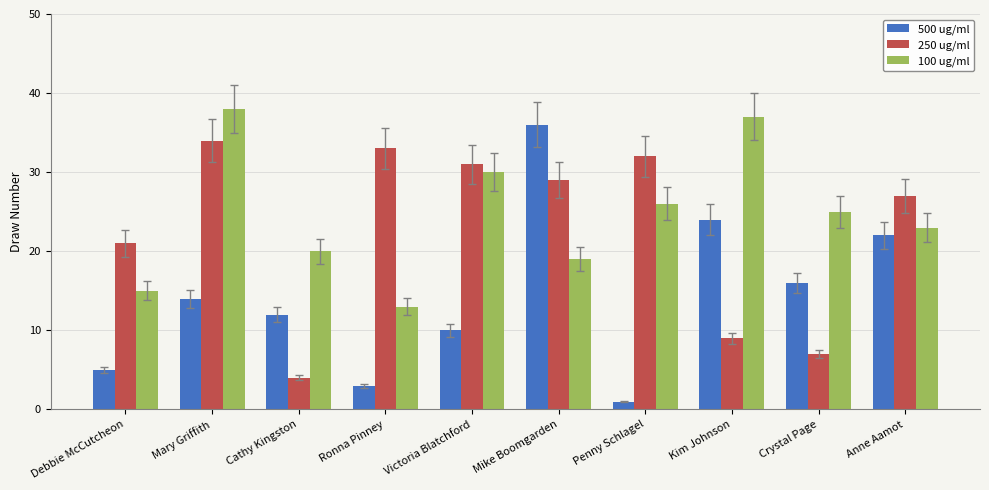

What is the value of the 500 ug/ml bar at the 10th from the left?

22